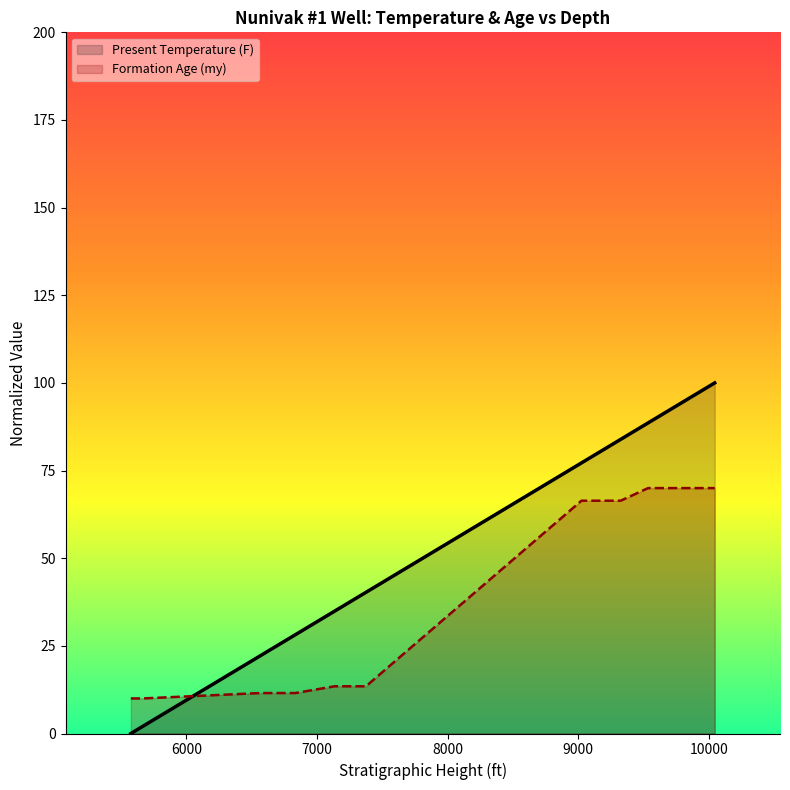

Which label corresponds to the largest value in the chart?

10030-10060